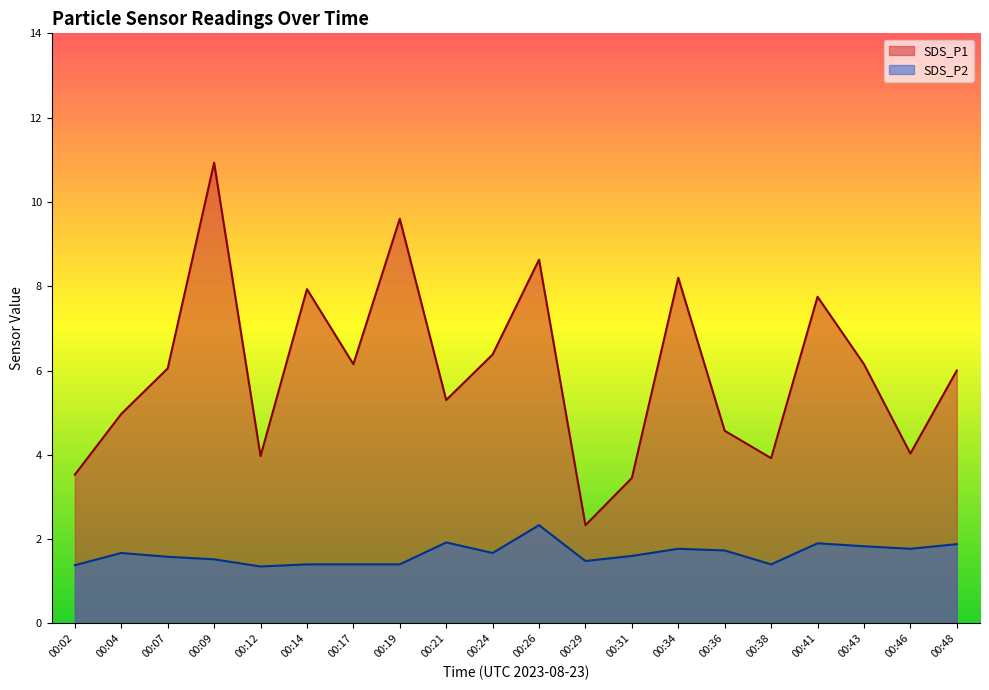

Which series has the largest range (max minus min)?

SDS_P1